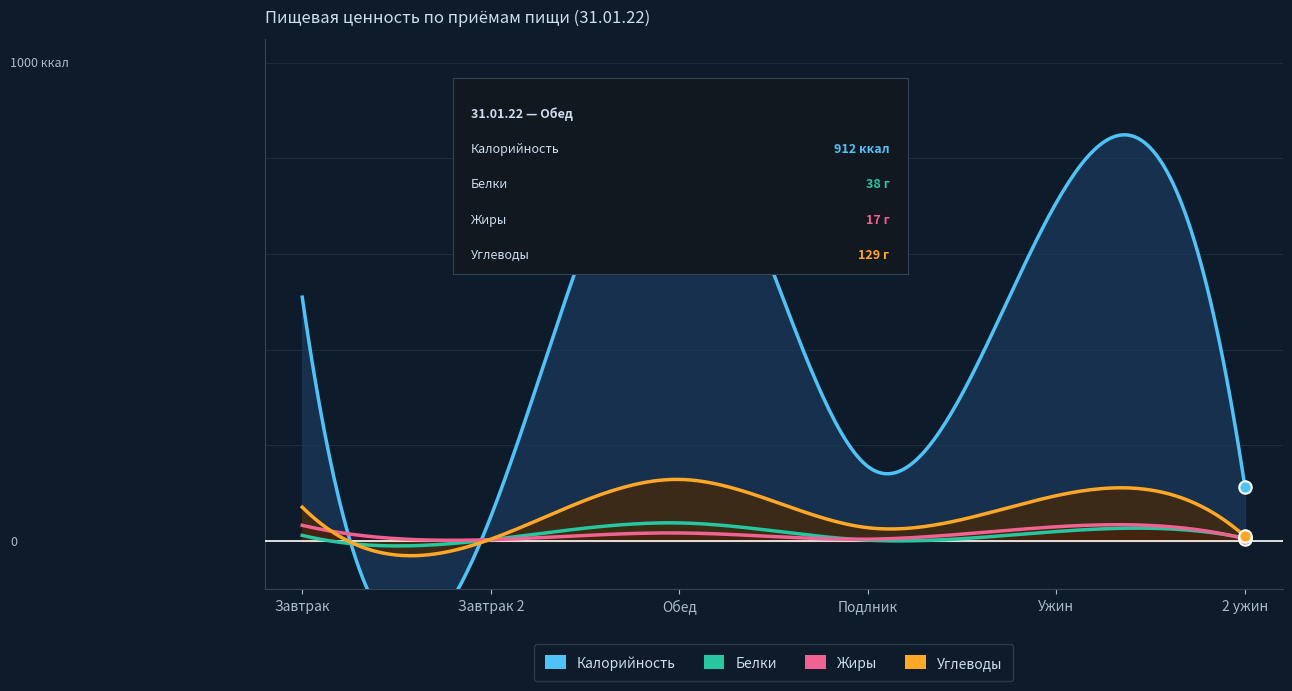

Which series has the largest total across all categories?

Калорийность